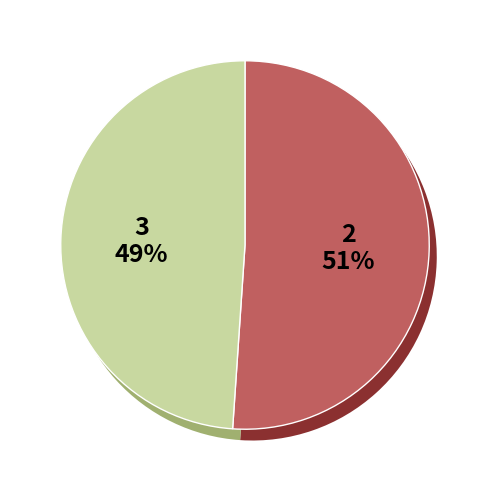

Is there any slice that represents more than half of the pie?

No